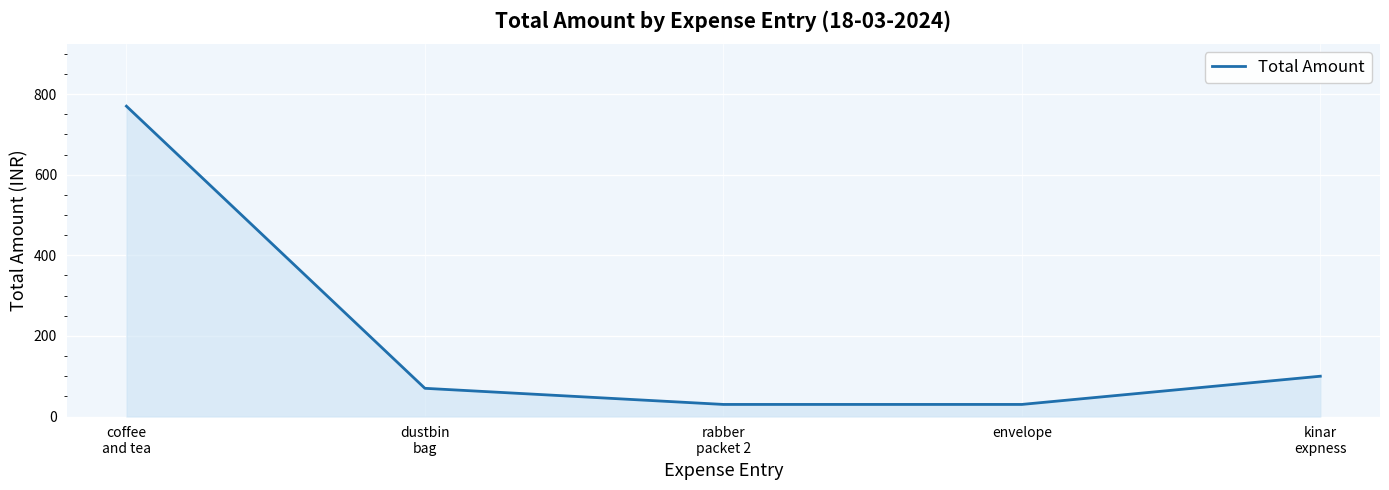

True or false: the data has more than 0 interior local peaks.

False